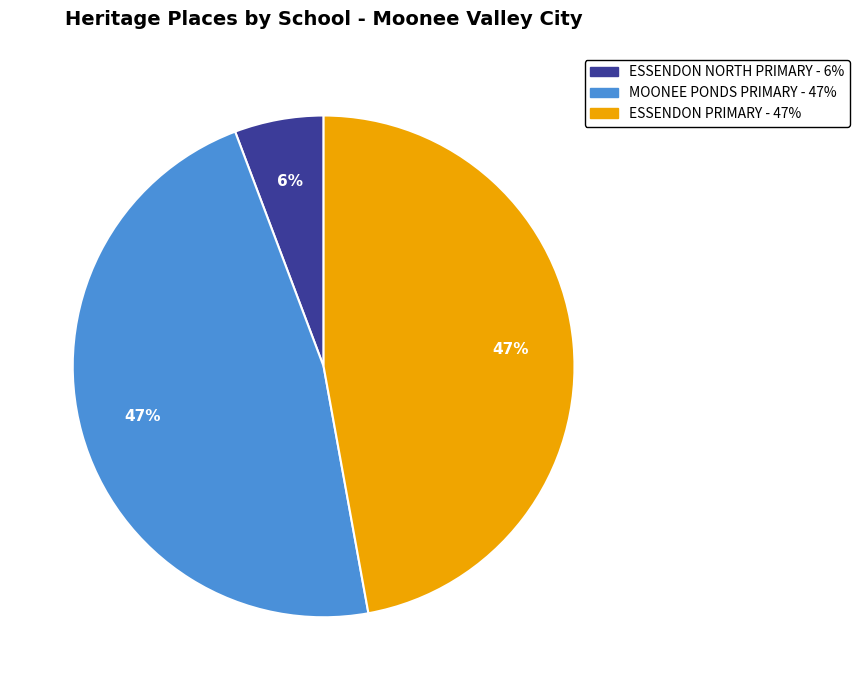

Is there any slice that represents more than half of the pie?

No